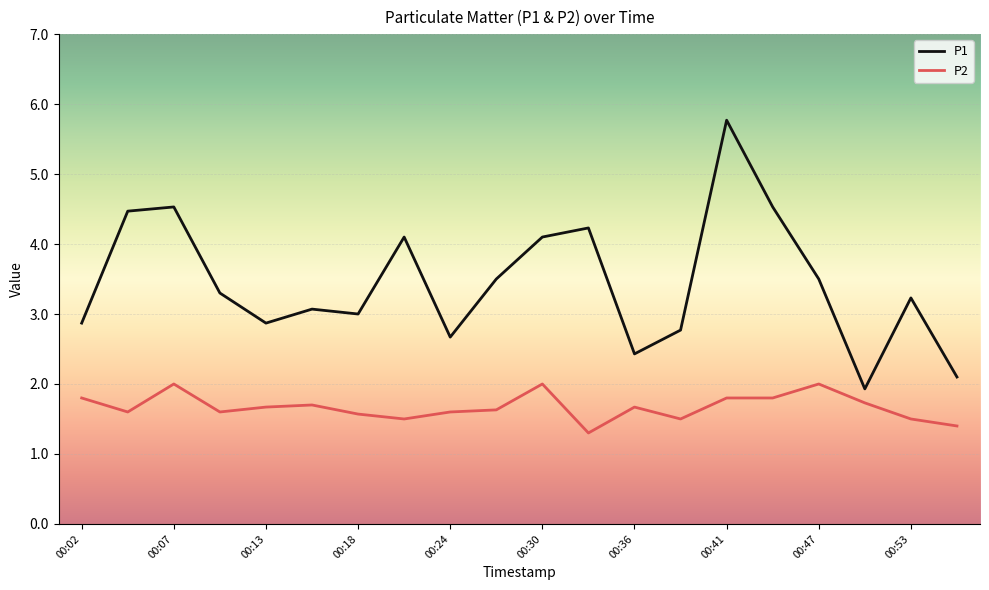

At how many categories does at least one series exceed 5?

1